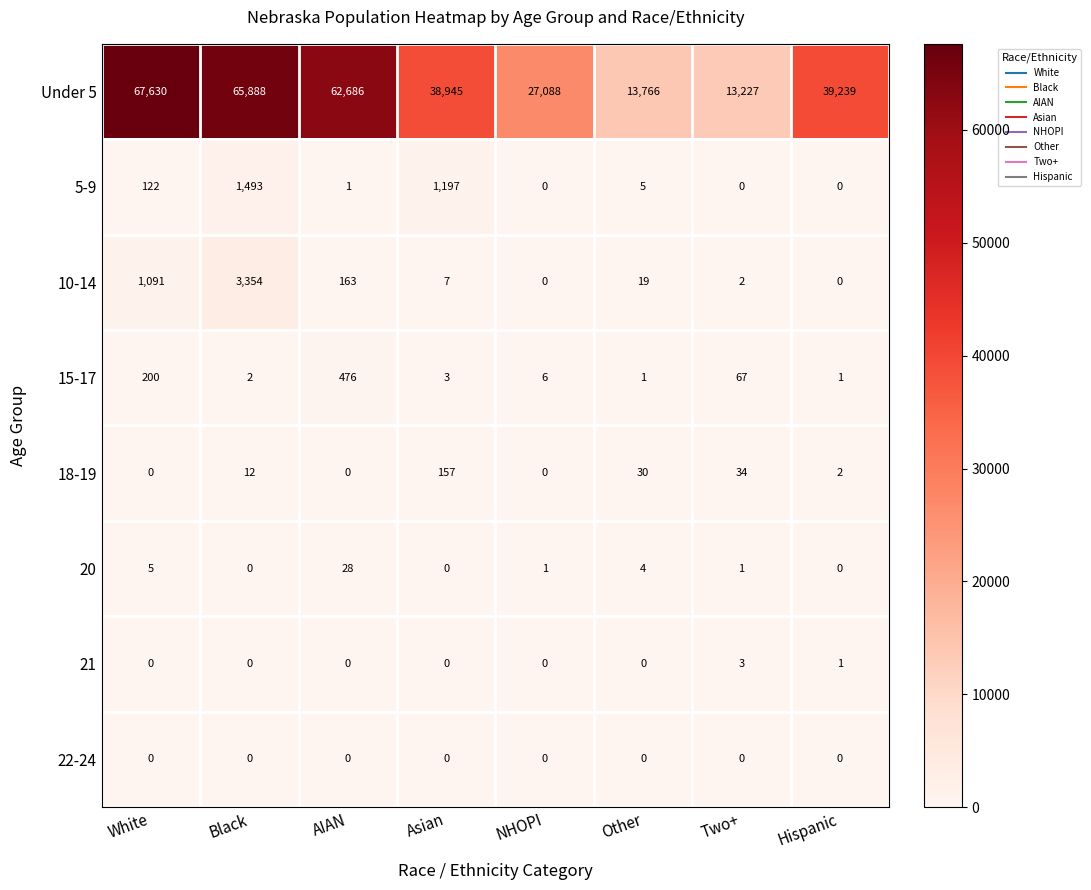

Count the number of categories in the chart.

8